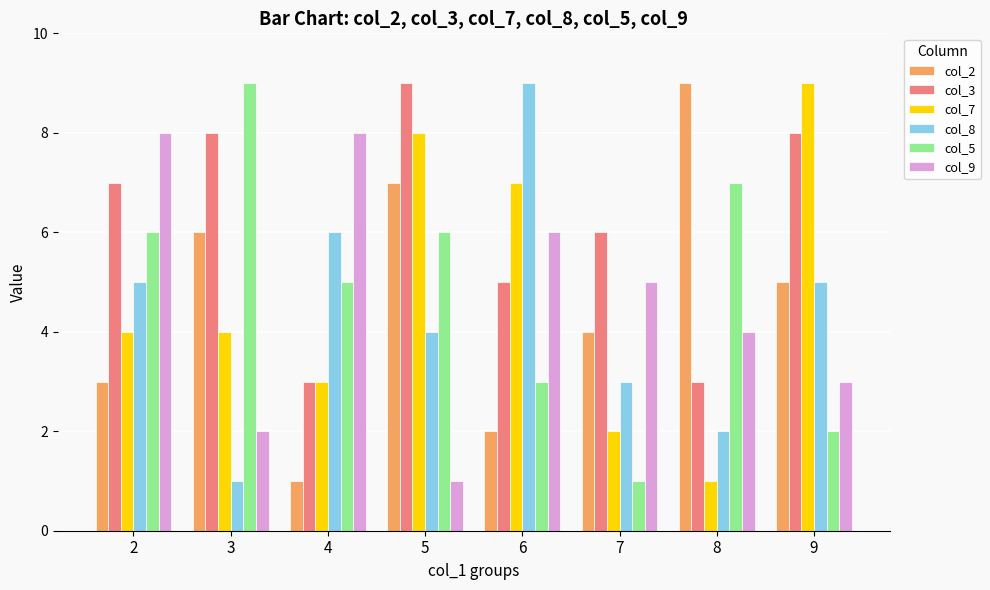

Reading left to right, transcribe all the data shown in this chart.

col_2: 3	6	1	7	2	4	9	5
col_3: 7	8	3	9	5	6	3	8
col_7: 4	4	3	8	7	2	1	9
col_8: 5	1	6	4	9	3	2	5
col_5: 6	9	5	6	3	1	7	2
col_9: 8	2	8	1	6	5	4	3